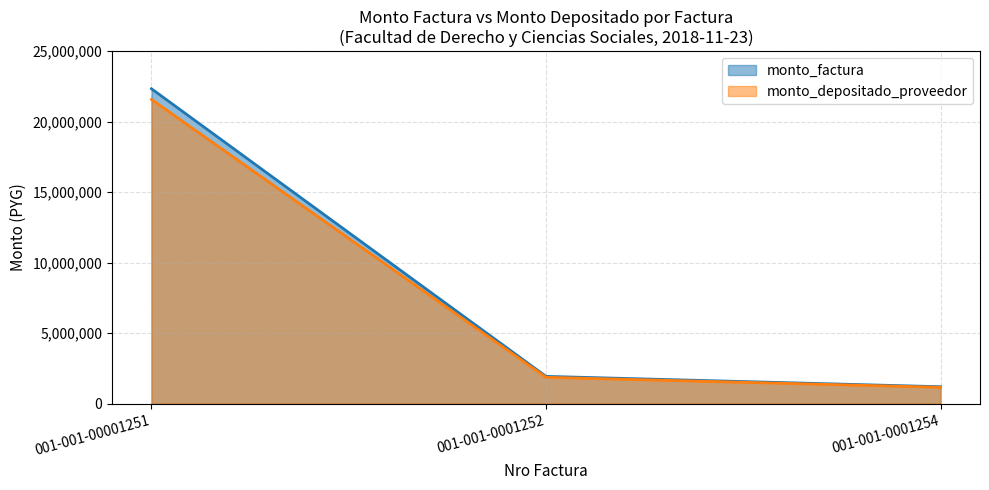

What is the value of the monto_depositado_proveedor point at the 1st from the left?

21578290